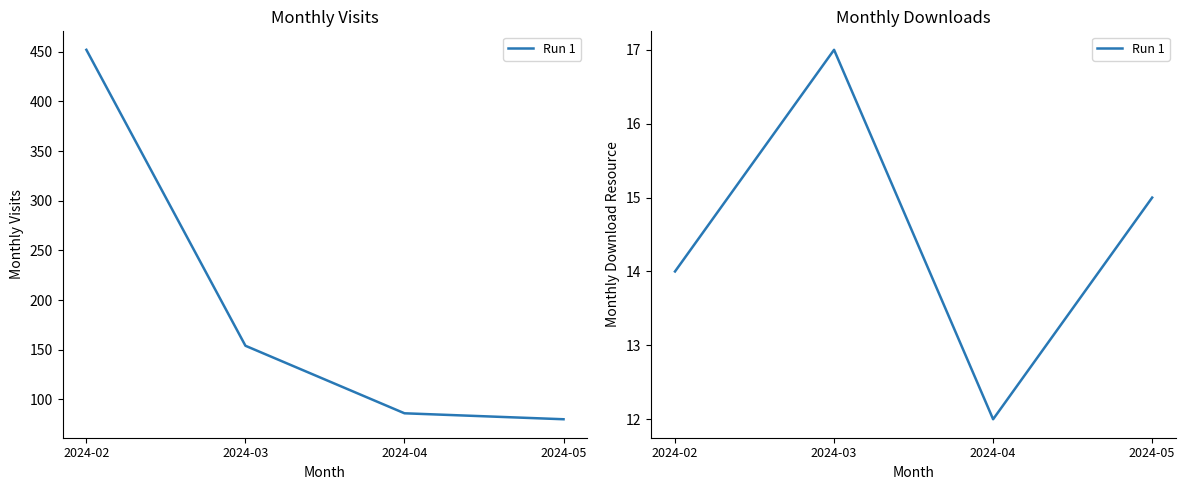

What is the value of the 2nd point from the left?

17